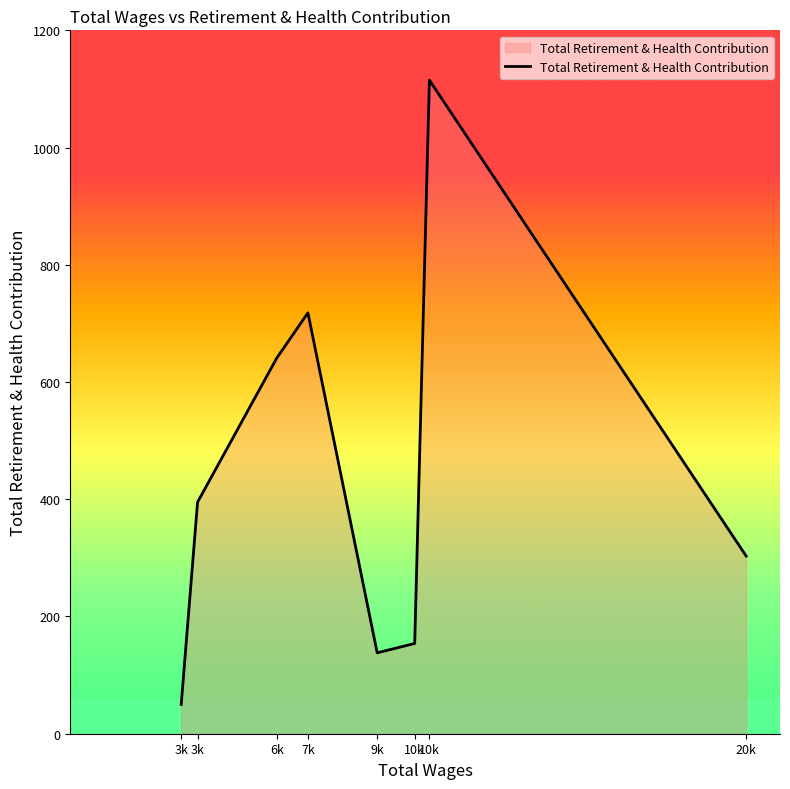

Count the number of data series in this chart.

1